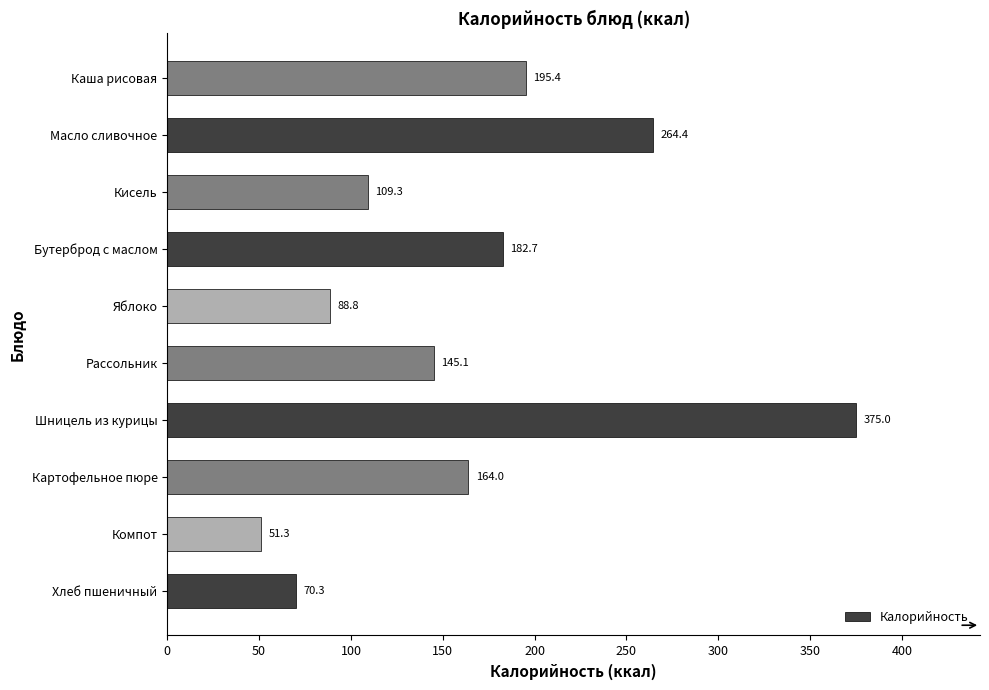

What is the change in value from Шницель из курицы to Каша рисовая?

-179.6